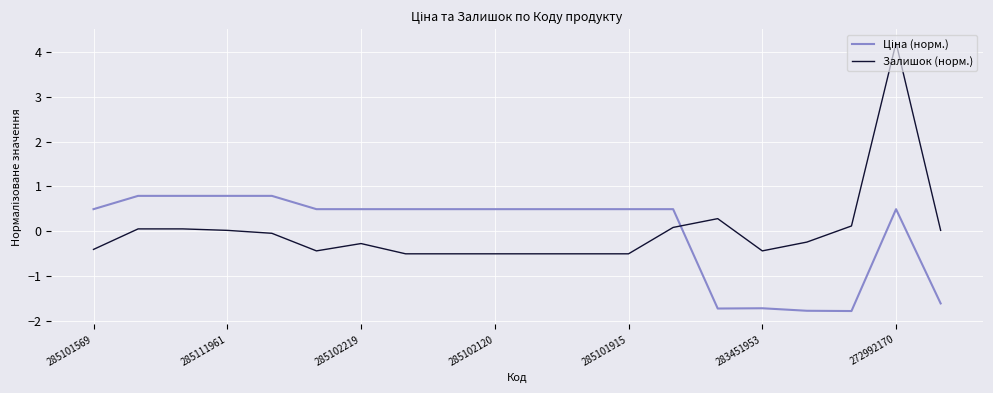

What is the maximum value shown in the chart?

4.2